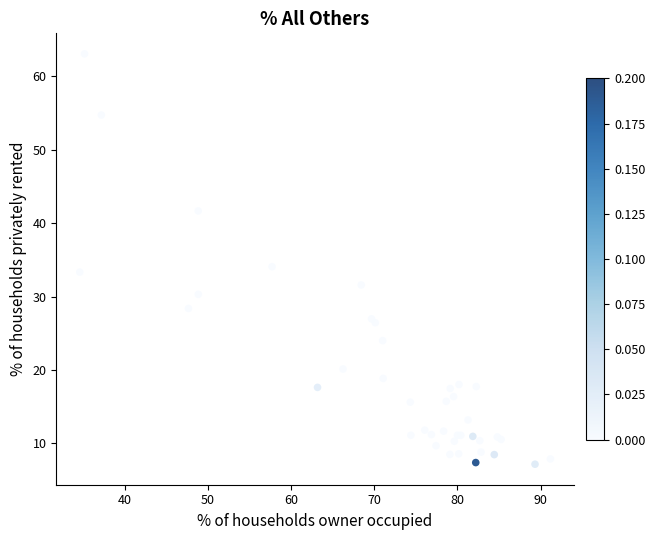

What Y value in the scatter plot is closest to 35?

34.1